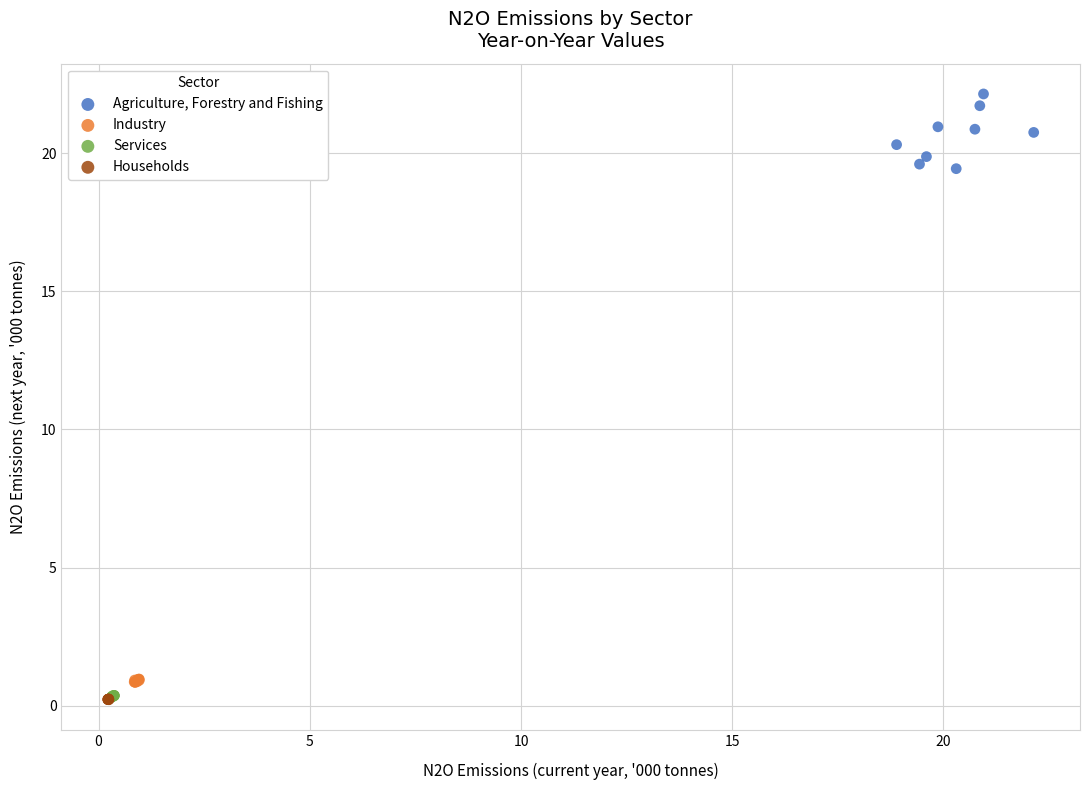

Which series contains the highest Y value?

Agriculture, Forestry and Fishing